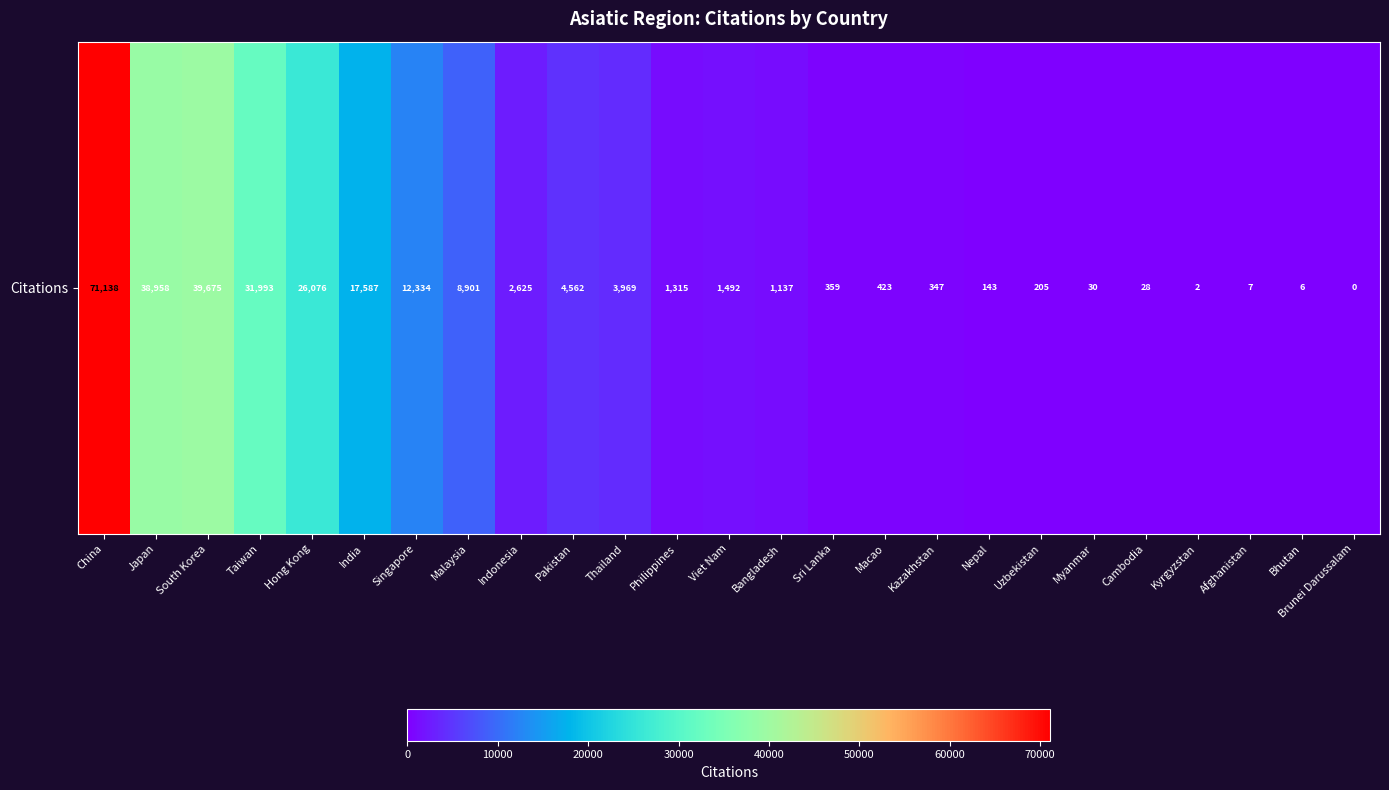

Is it true that the value at India is 17587?

True